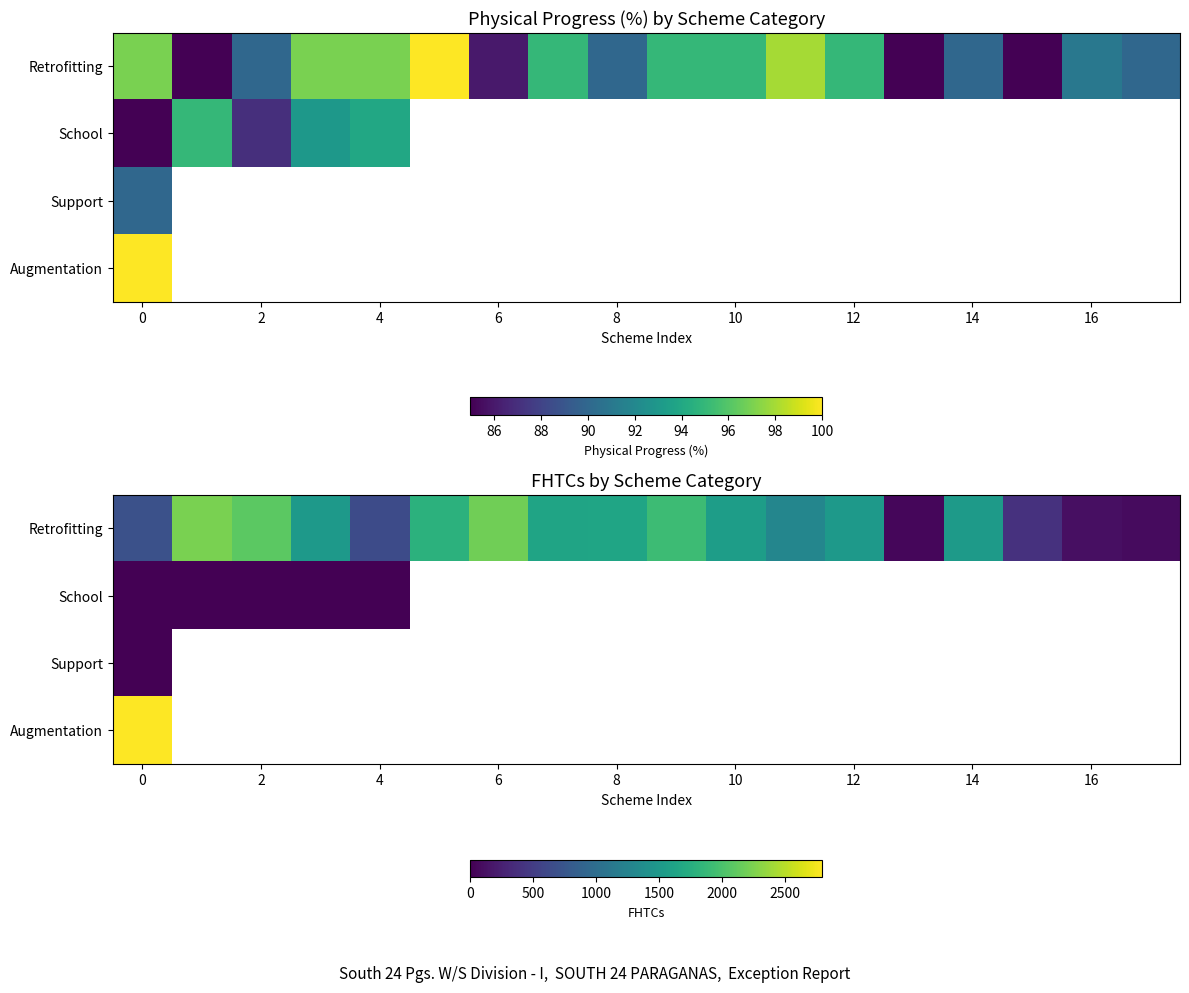

What is the greatest value displayed?

2793.0